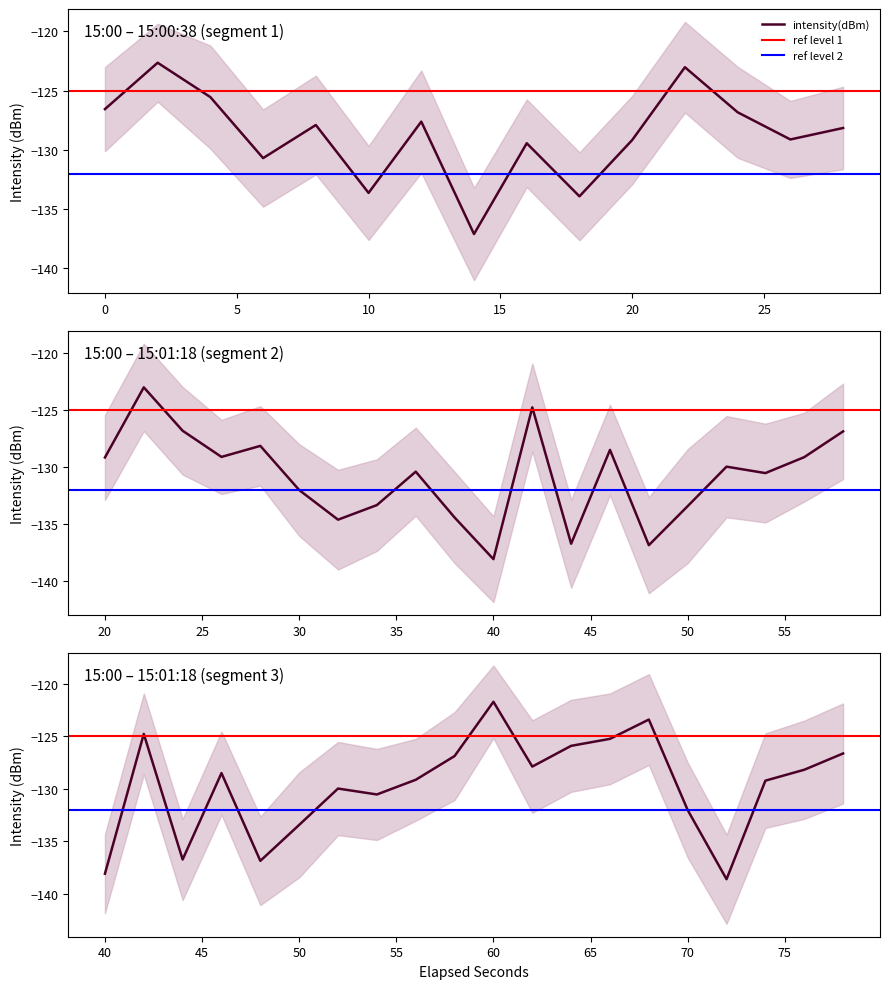

Is it true that the value at 19 is -215.3?

False